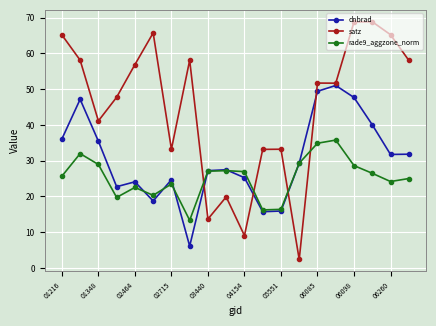

Which series has the largest total across all categories?

satz